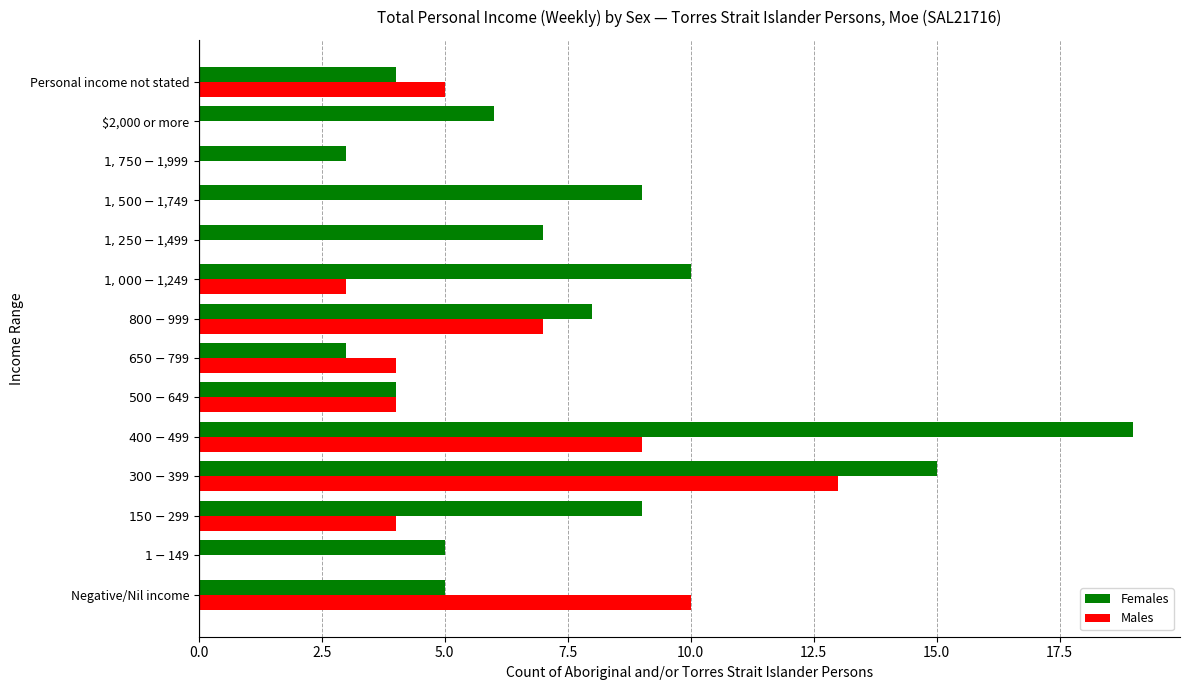

What is the greatest value displayed?

19